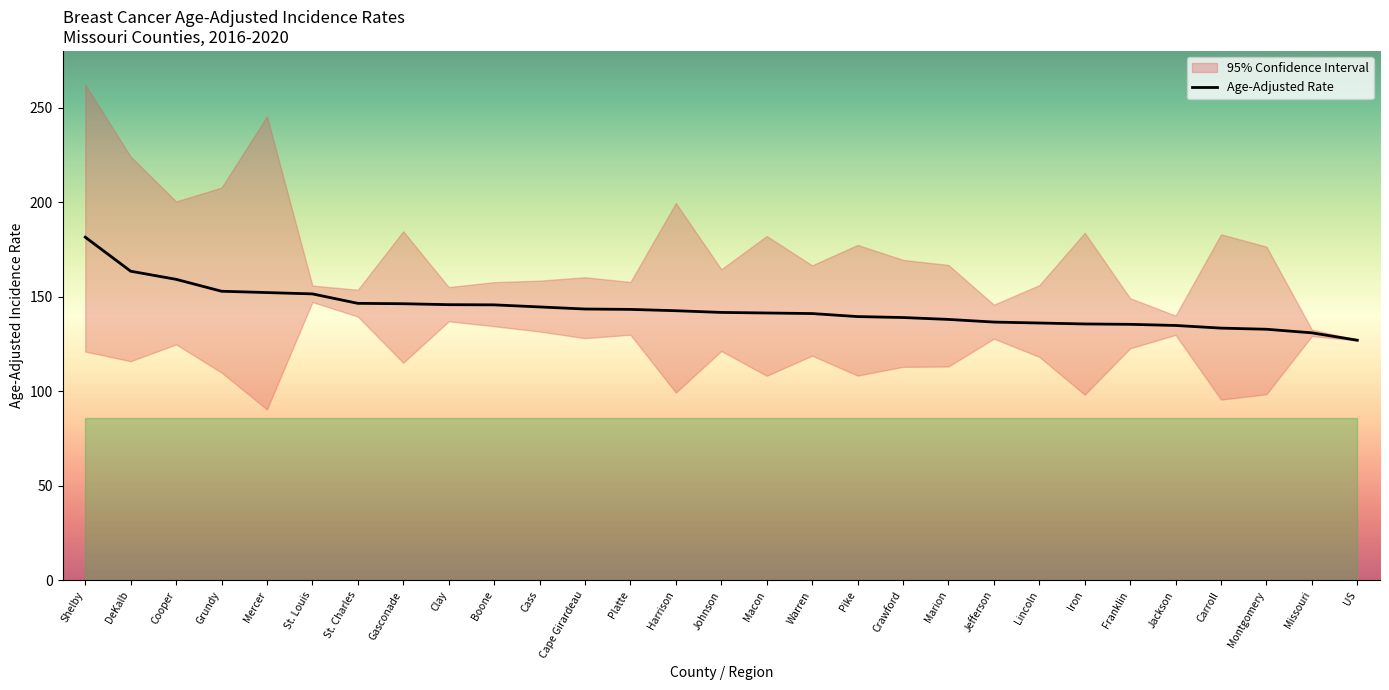

The value at DeKalb is 163.5. True or false?

True